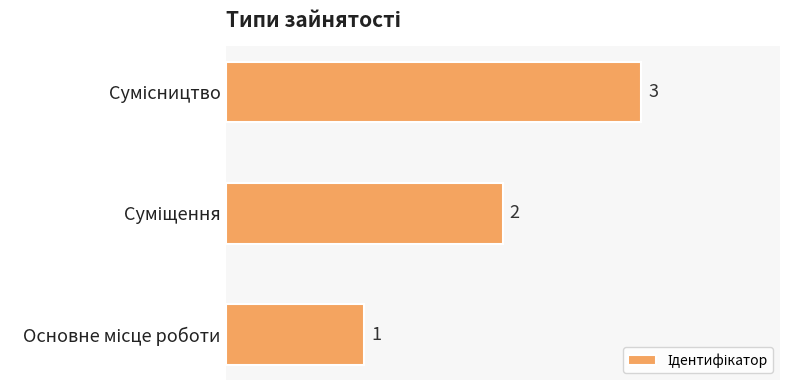

What is the greatest value displayed?

3